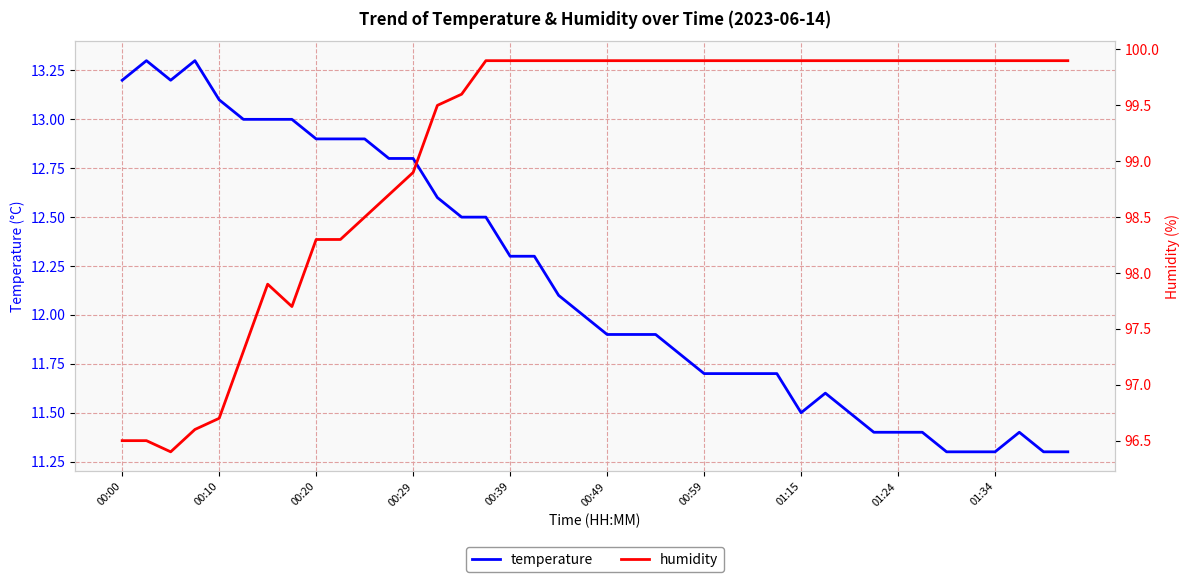

What is the lowest value of the temperature series?

11.3